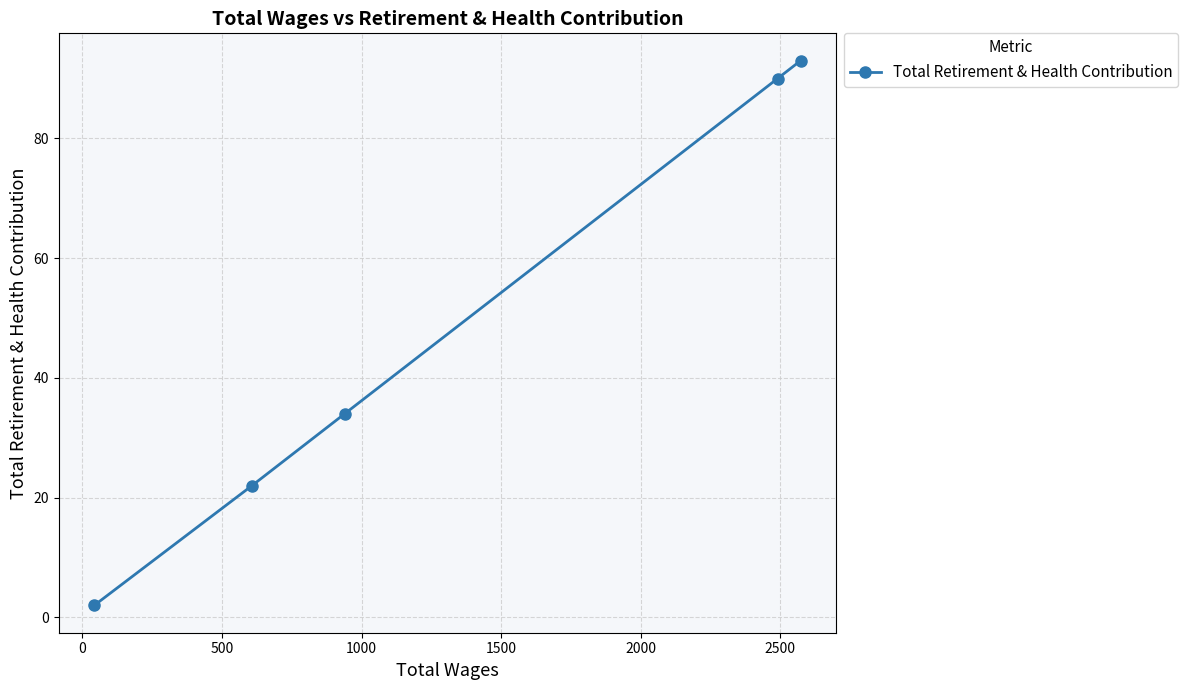

What is the value of the 5th point from the left?

93